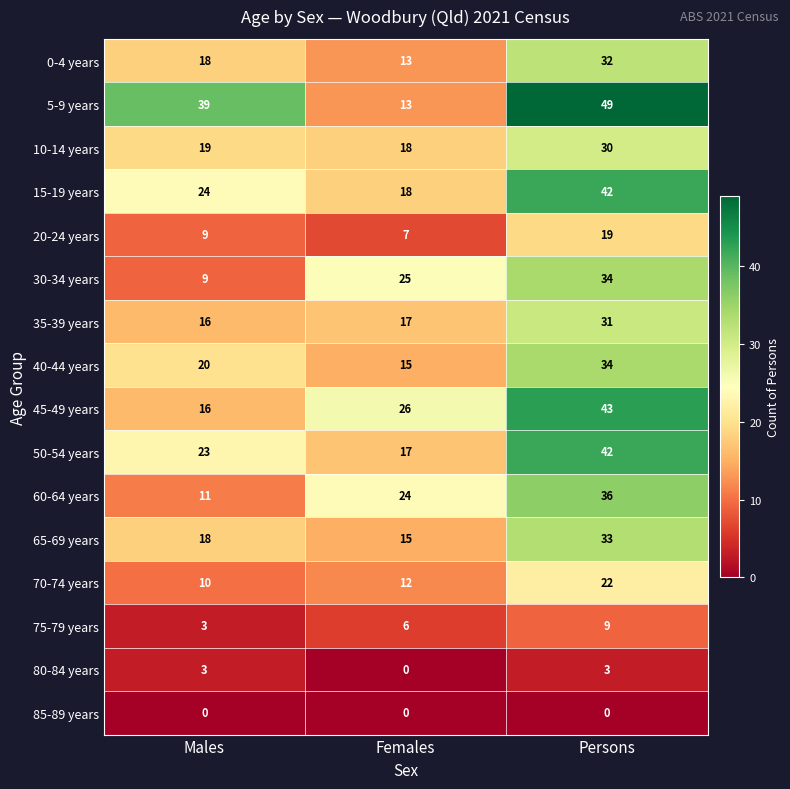

Which series has the largest total across all categories?

5-9 years